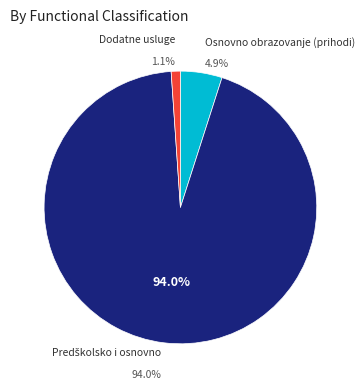

What percentage is the Predškolsko i osnovno slice, to the nearest percent?

94%